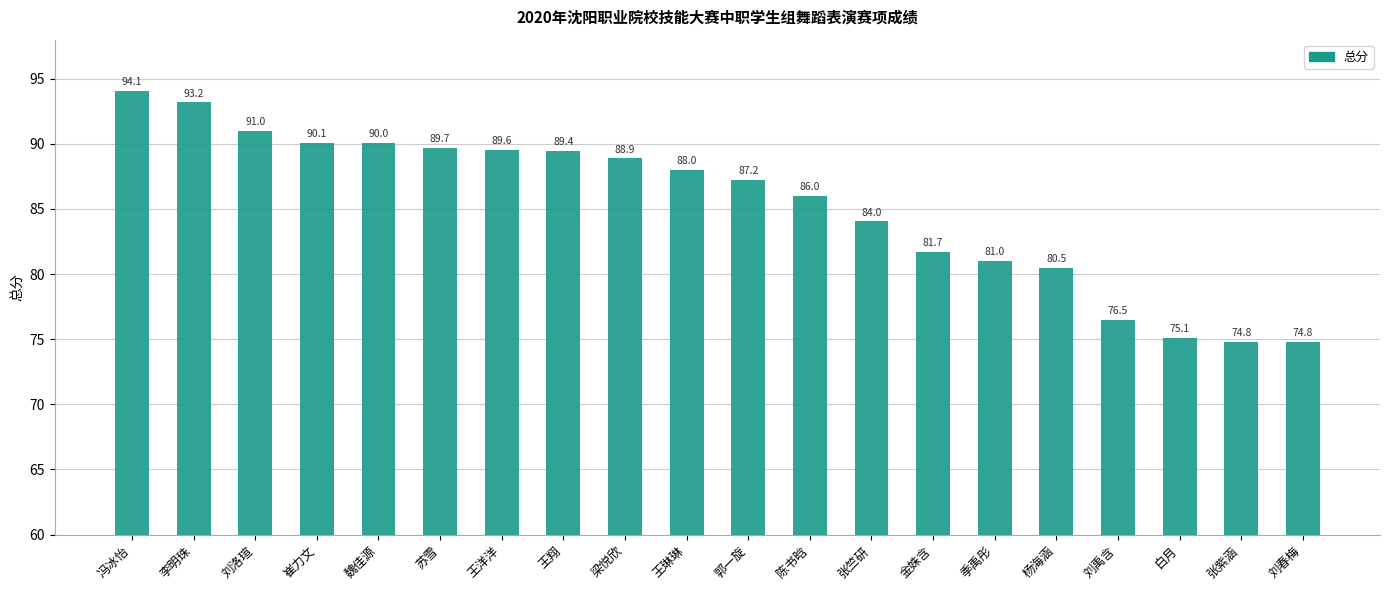

At which label does the data first exceed 88?

冯冰怡